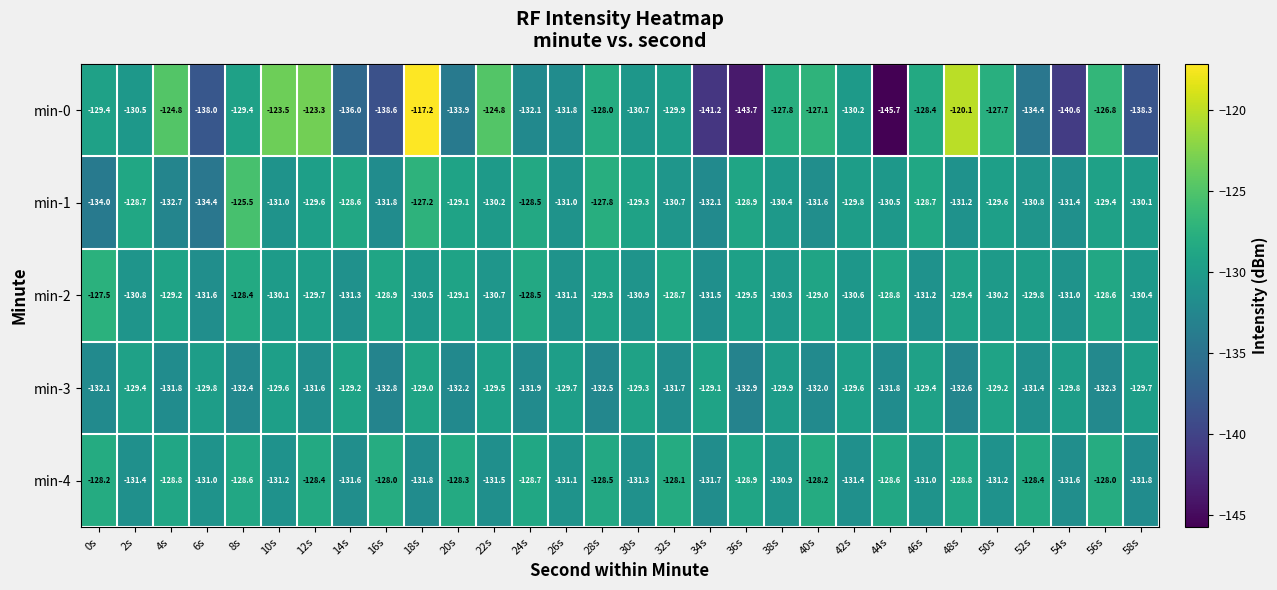

What is the difference between the maximum and minimum values in the min-1 series?

8.9